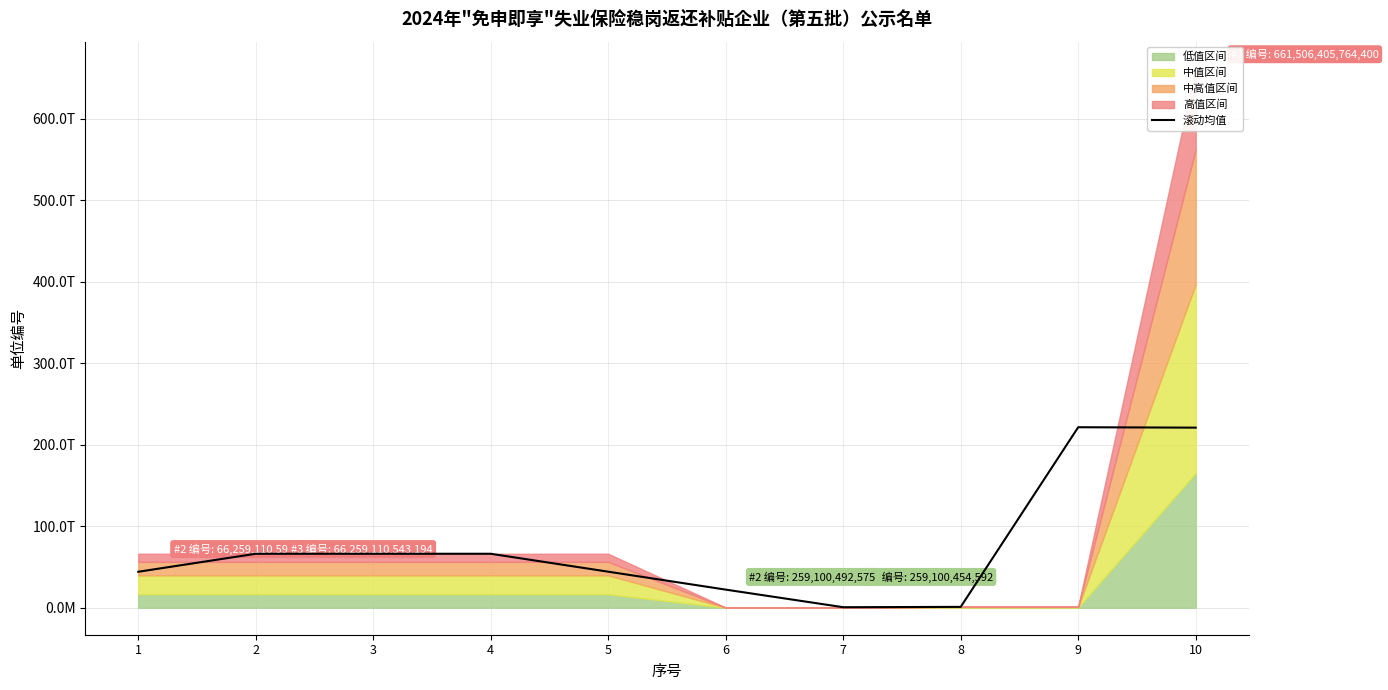

What is the average value?

75374443426897.0